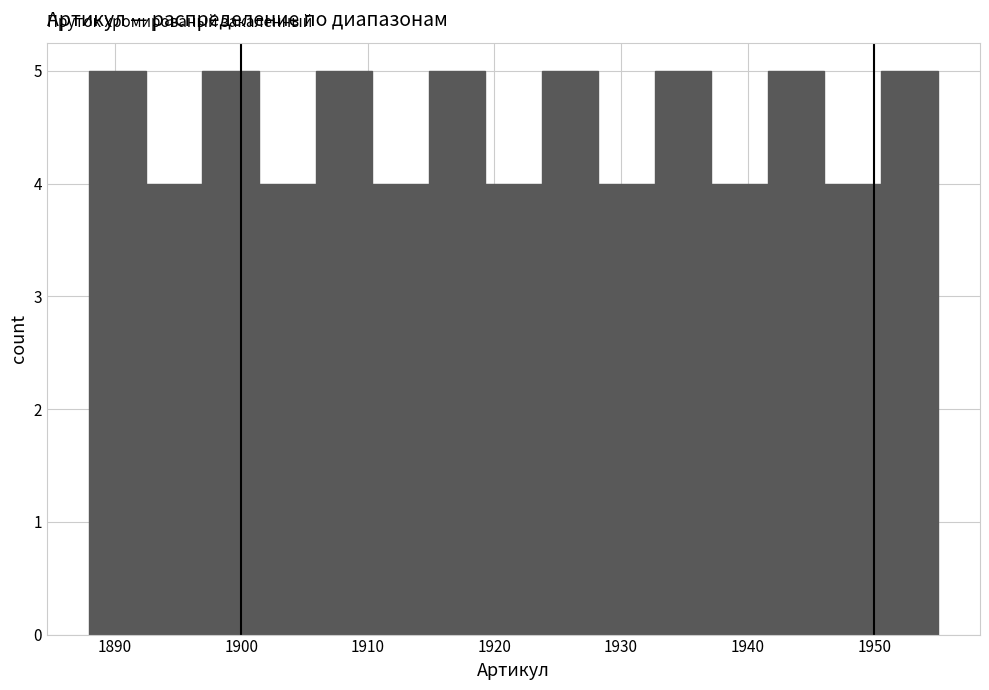

Reading left to right, list every bar in this chart as the range it spans on the x-axis followed by its height. Neither the bar edges nor the heights are printed on the chart, so give them approximately, as read against the axes.

1888 to 1892: 5
1892 to 1897: 4
1897 to 1901: 5
1901 to 1906: 4
1906 to 1910: 5
1910 to 1915: 4
1915 to 1919: 5
1919 to 1924: 4
1924 to 1928: 5
1928 to 1933: 4
1933 to 1937: 5
1937 to 1942: 4
1942 to 1946: 5
1946 to 1951: 4
1951 to 1955: 5